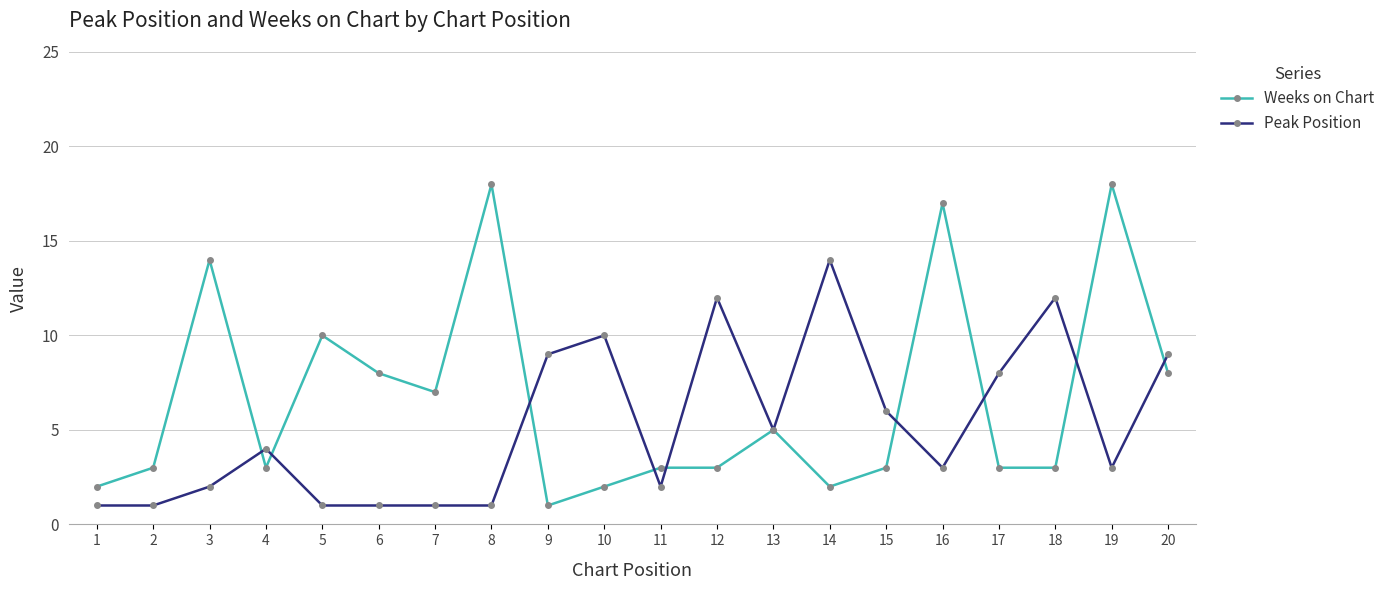

What is the value of the Weeks on Chart point at the 18th from the left?

3